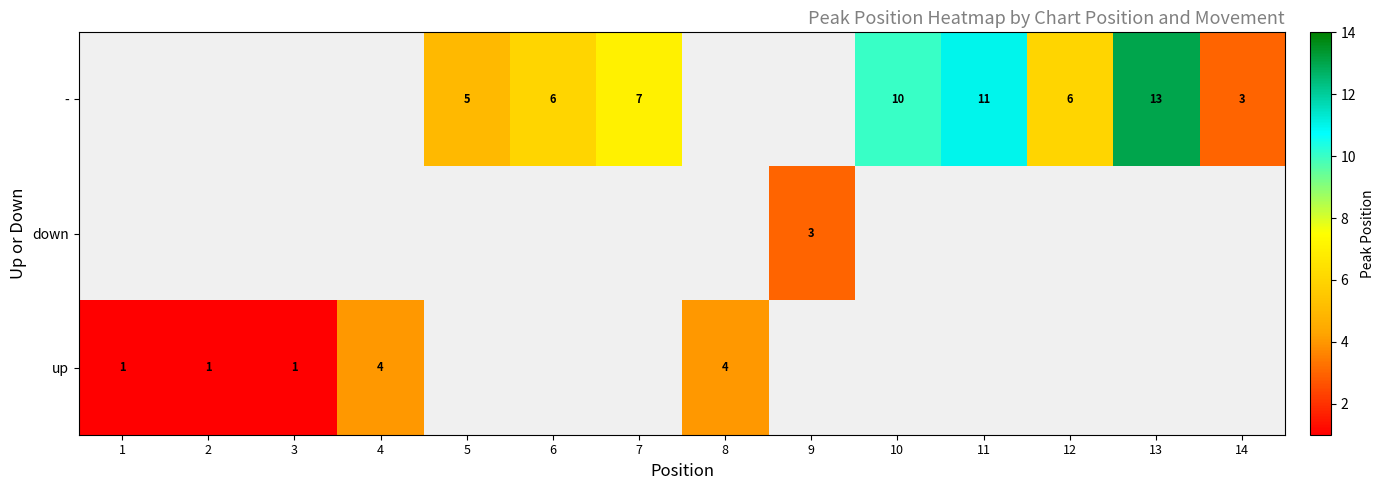

What is the greatest value displayed?

13.0